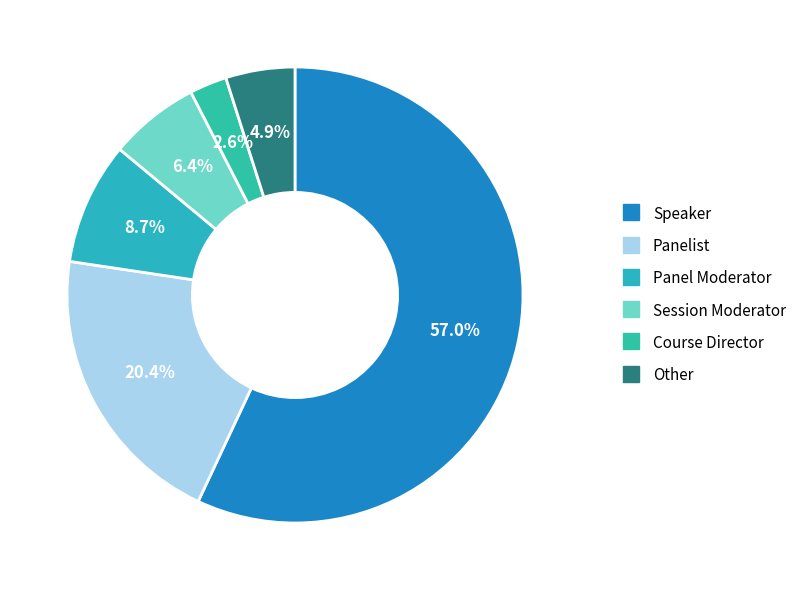

Which slice is the smallest?

Course Director